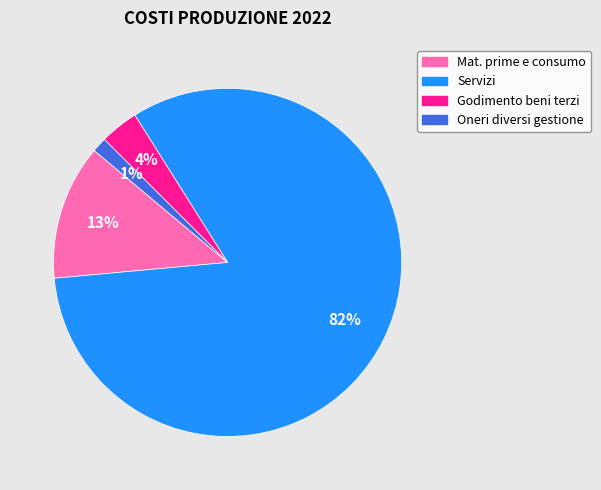

Is there any slice that represents more than half of the pie?

Yes